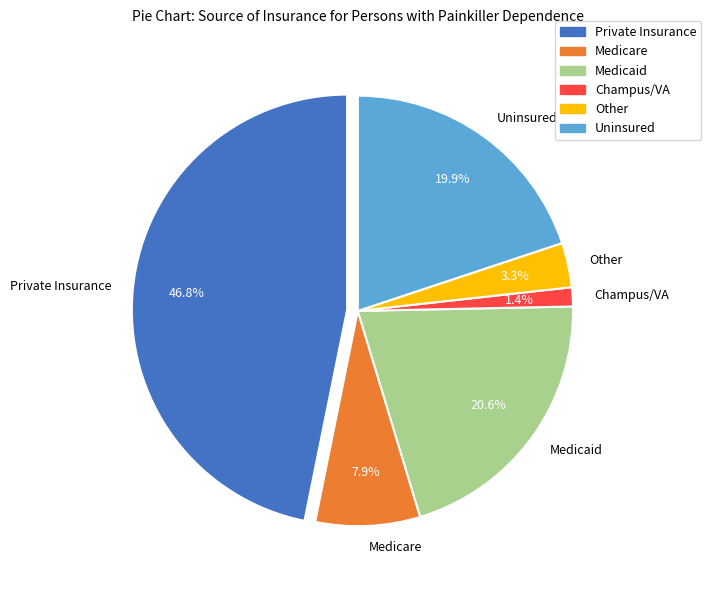

Which has a higher value, Medicaid or Champus/VA?

Medicaid